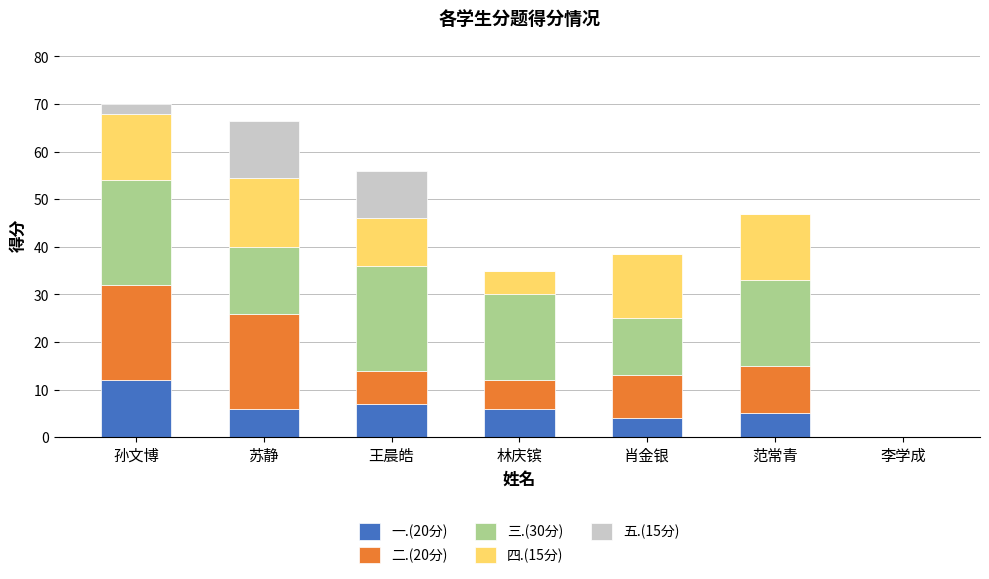

The 一.(20分) series shows 1.2 at 苏静. True or false?

False